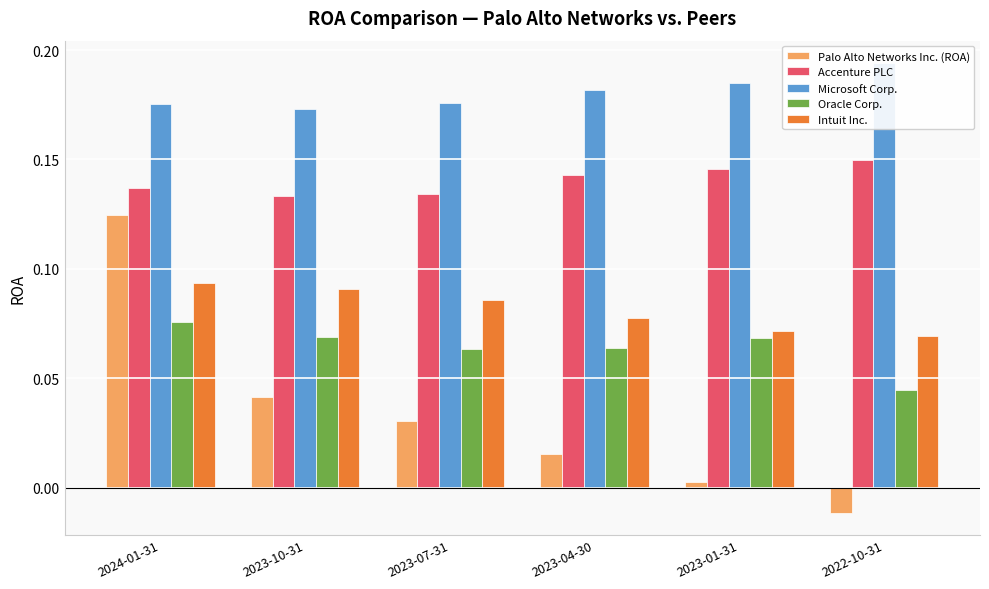

At which label does Oracle Corp. reach its minimum?

2022-10-31